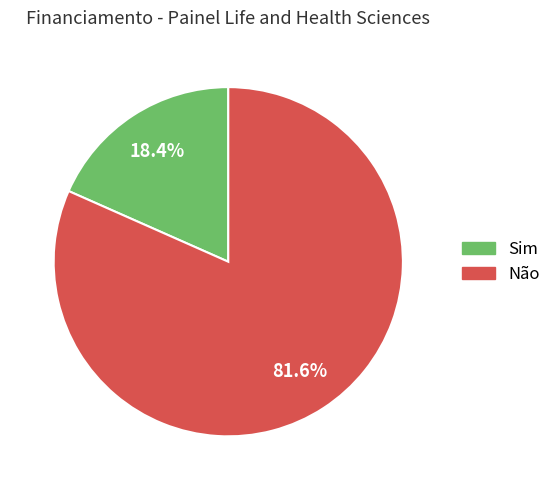

Which category accounts for the majority?

Não